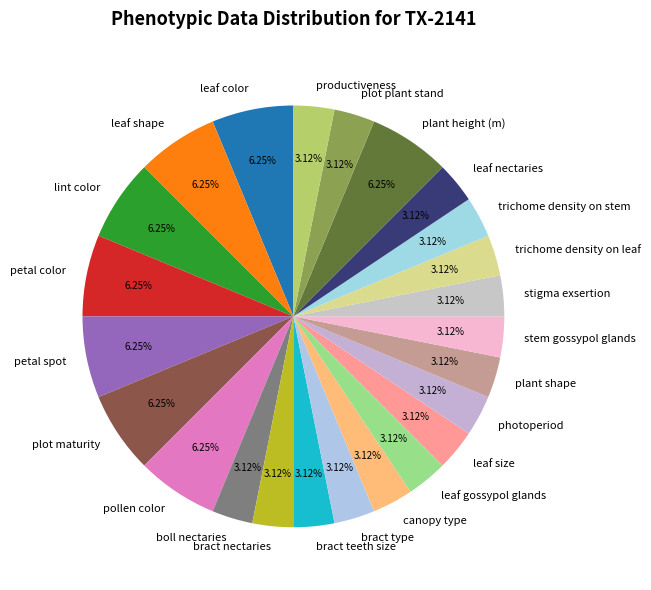

What percentage is the leaf color slice, to the nearest percent?

6%